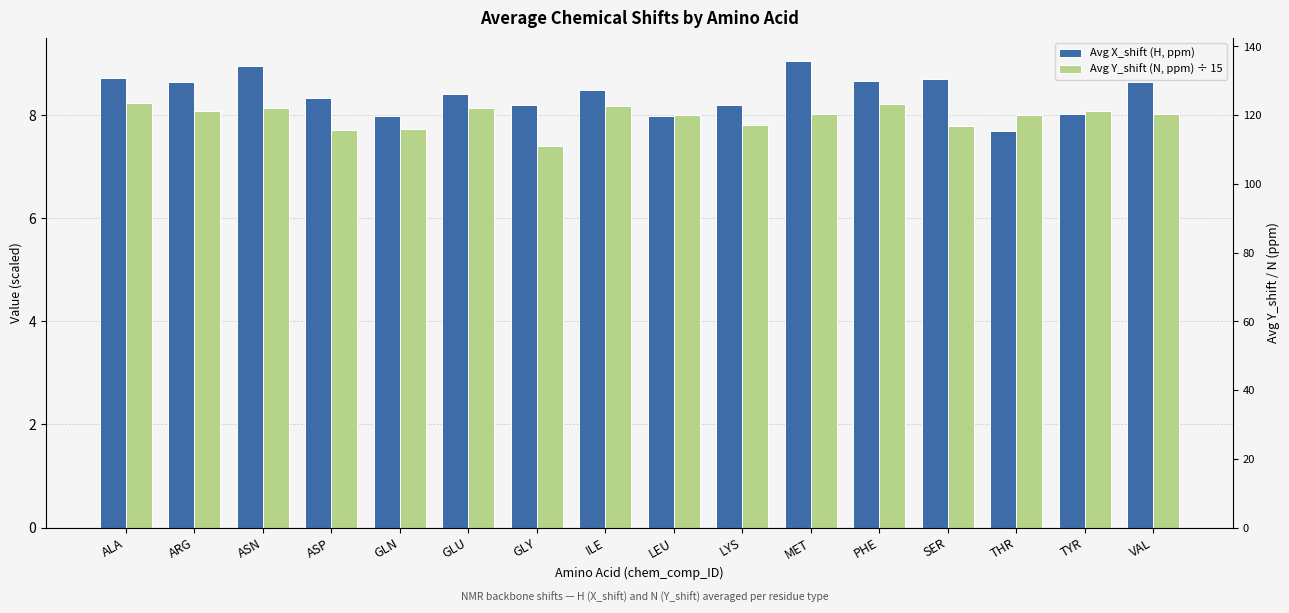

What is the label of the 1st bar from the right?

VAL